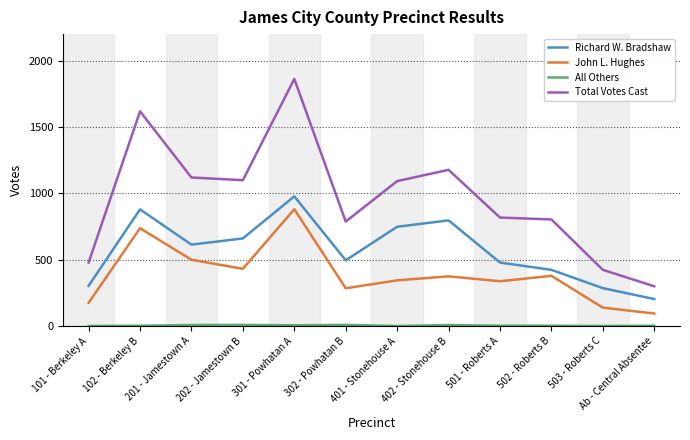

True or false: Richard W. Bradshaw and John L. Hughes intersect in this chart.

False